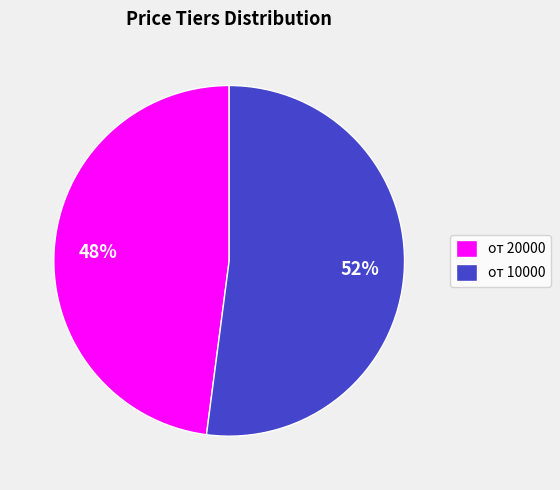

Which slice represents more than half of the pie?

от 10000